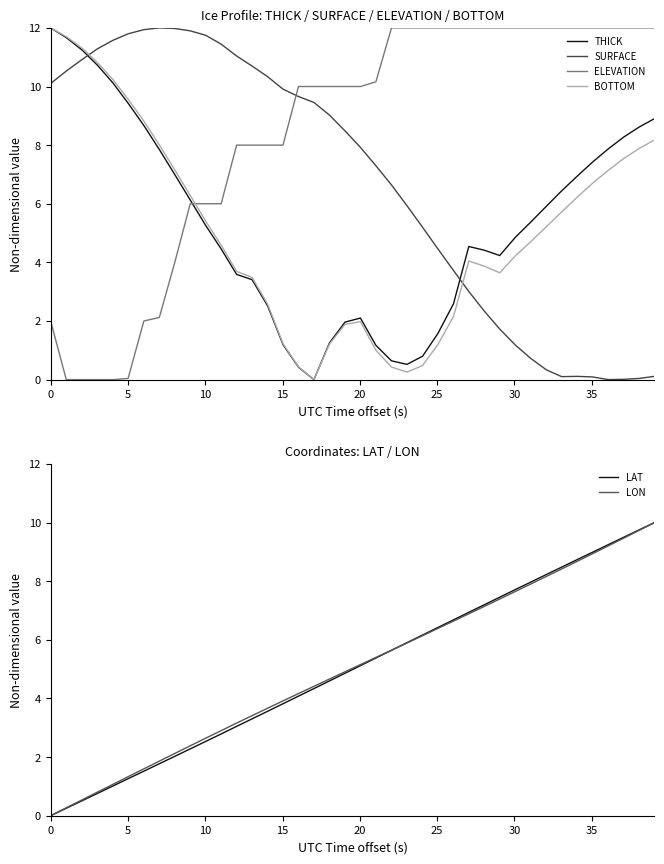

The value of ELEVATION at 26 is 3.9. True or false?

False